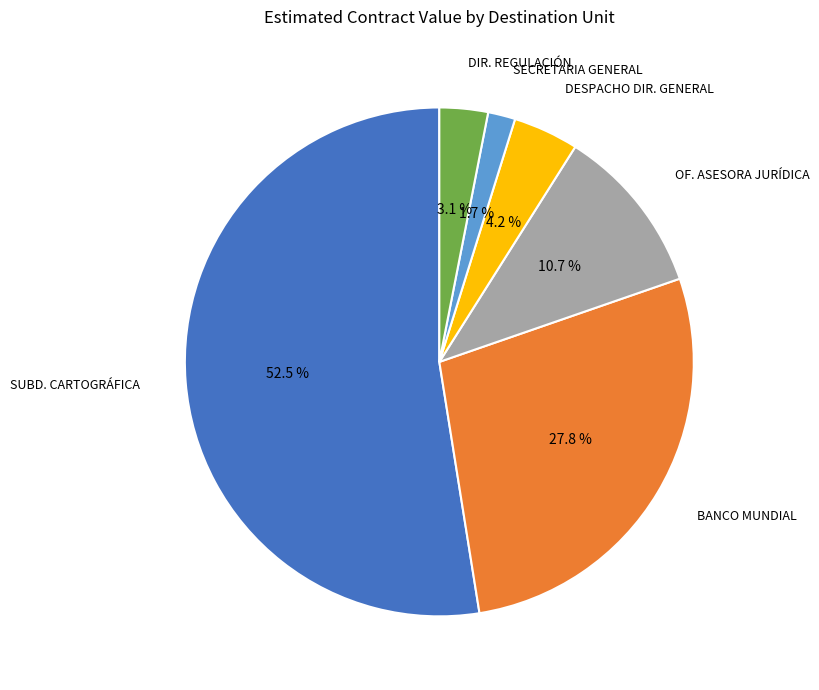

Is there a majority slice in this chart?

Yes